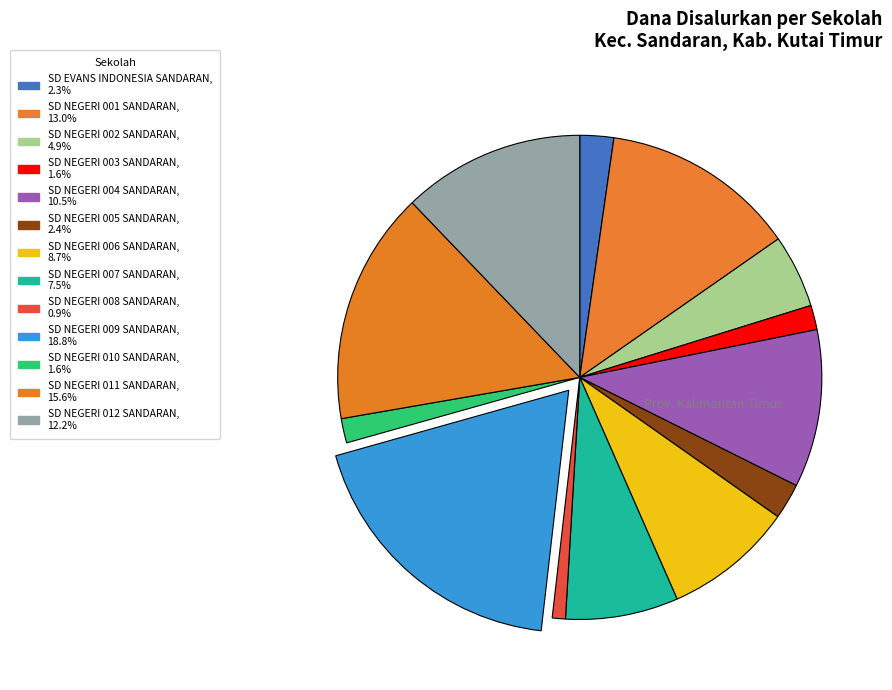

To the nearest percent, what is the difference between the largest and smallest slice percentages?

18%